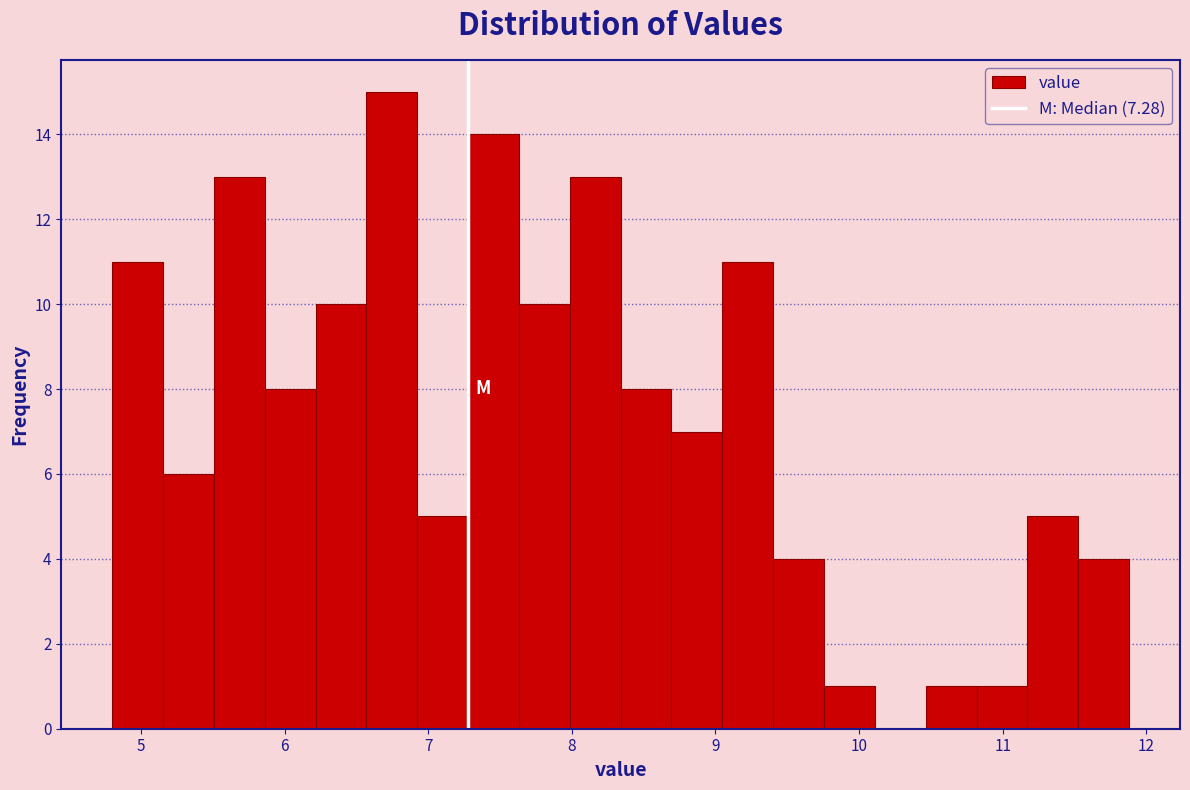

Around what value on the x-axis is the tallest bar? Give the approximate position of its centre, as read against the axis.

6.7